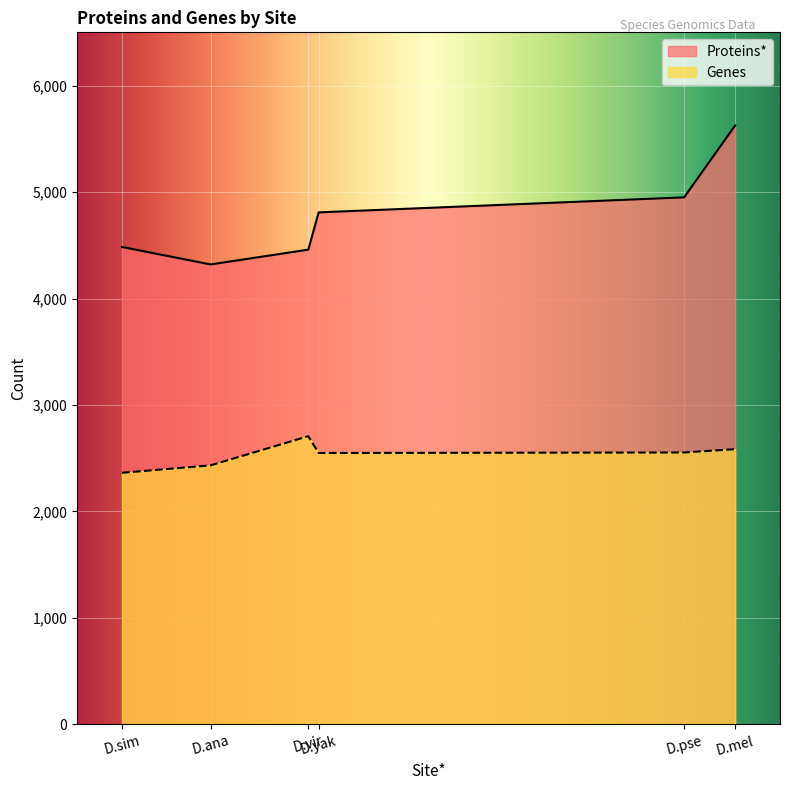

What position from the right is D.mel?

1